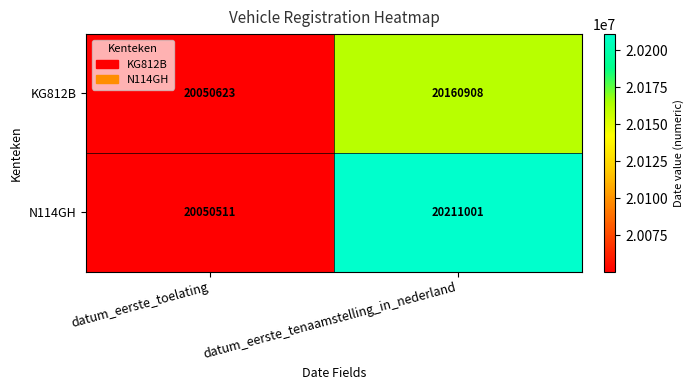

What is the approximate value of N114GH at datum_eerste_tenaamstelling_in_nederland, to the nearest 100?

20211000